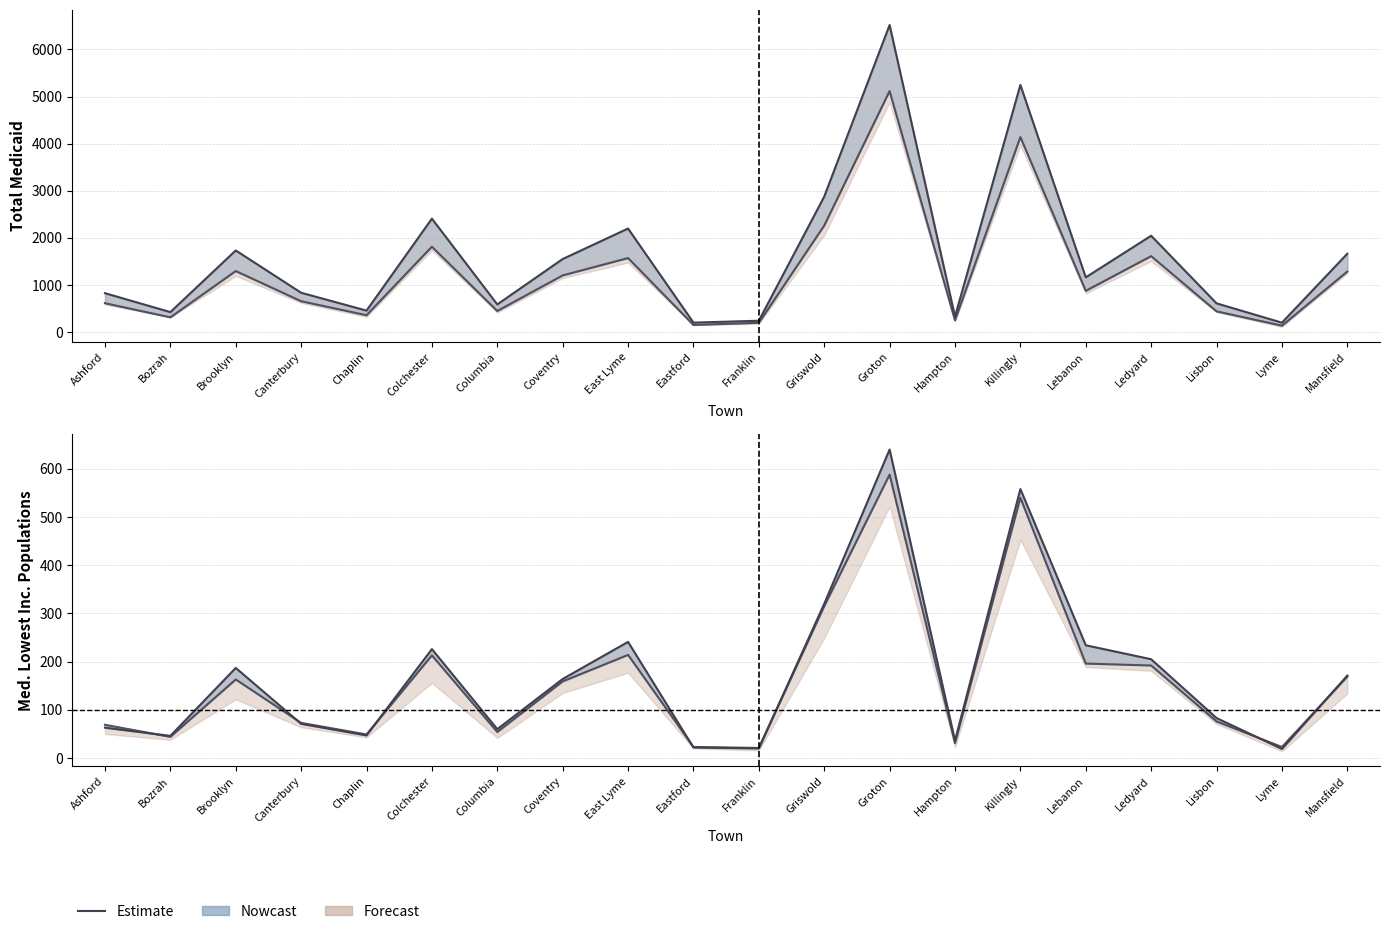

Is this an area chart (filled region under the line)?

No